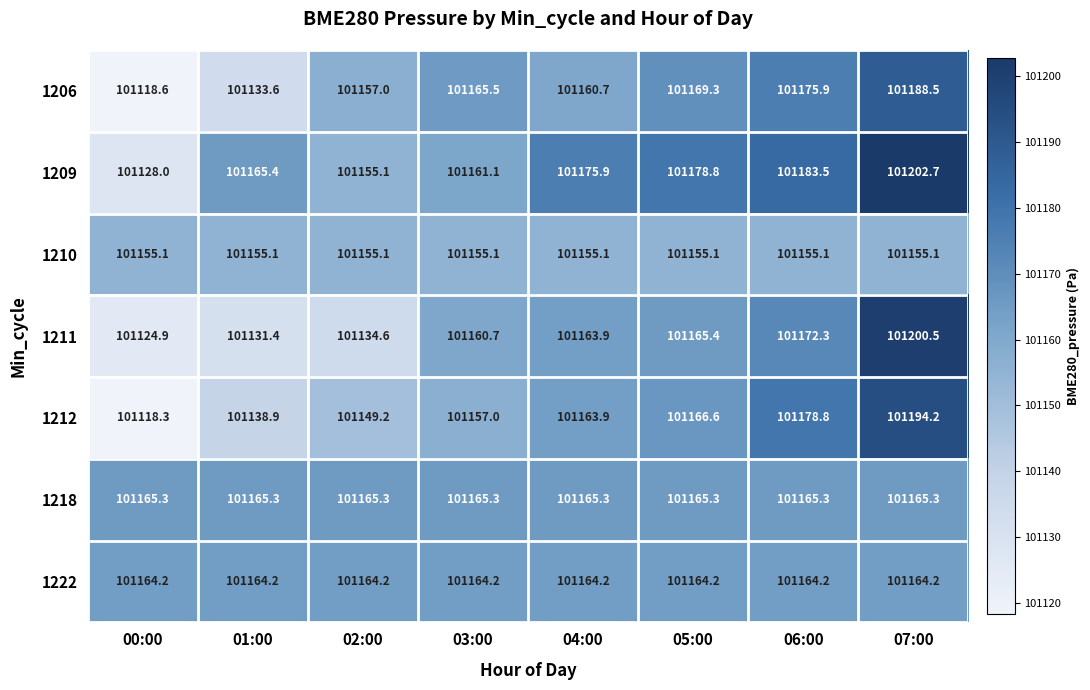

Is the value of 1206 at 03:00 greater than the value of 1222 at 00:00?

Yes